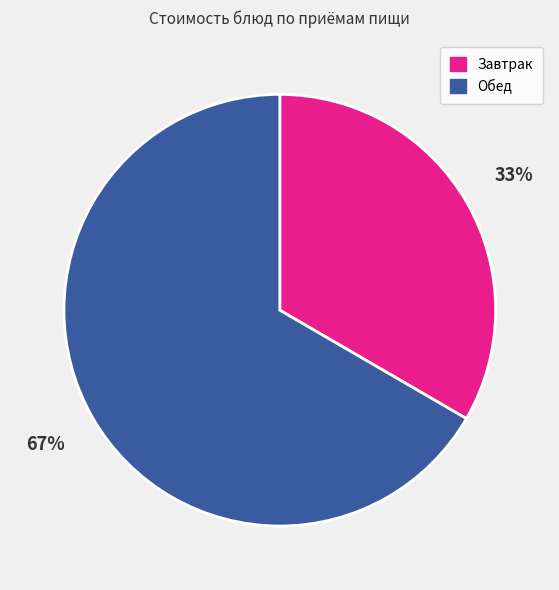

To the nearest percent, what is the average slice percentage?

50%